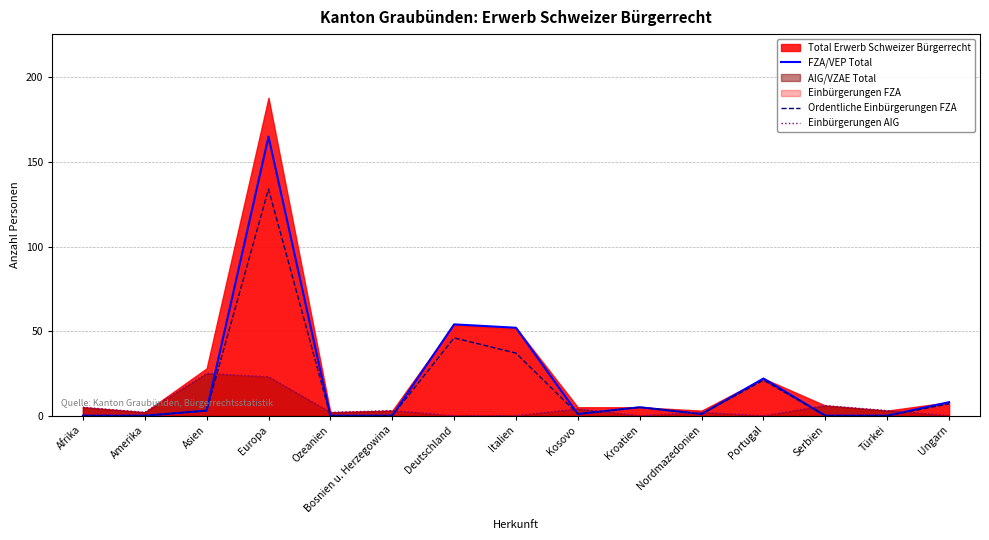

What is the difference between the maximum and second lowest values in the Ordentliche Einbürgerungen FZA series?

134